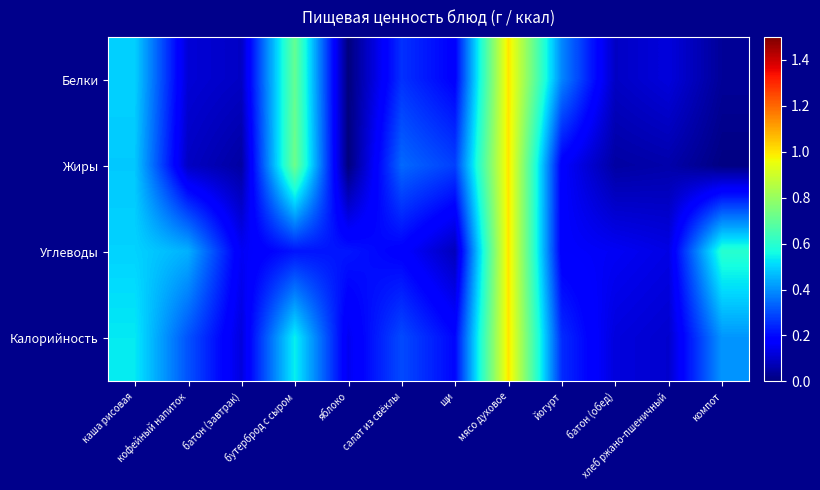

What is the total value across all series at батон (завтрак)?

0.4